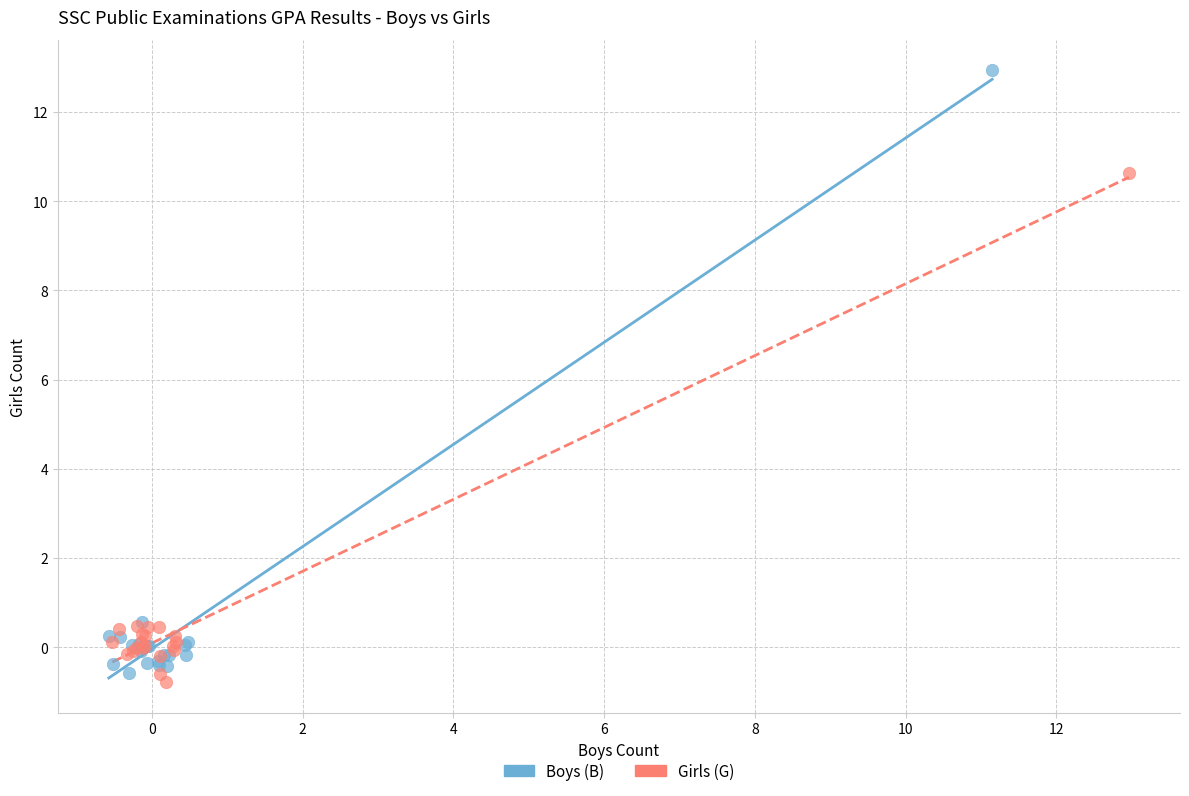

Which series has the largest Y range (max minus min)?

Boys (B)